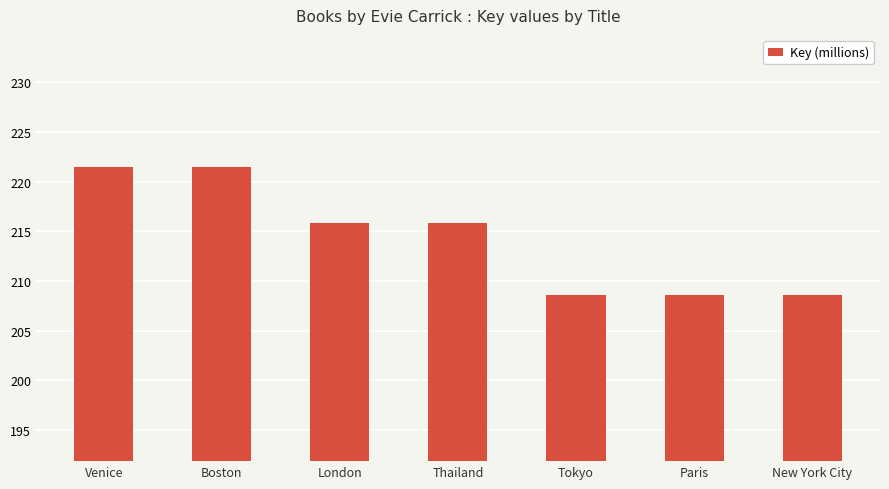

Are the bars grouped side by side (vs. stacked)?

No